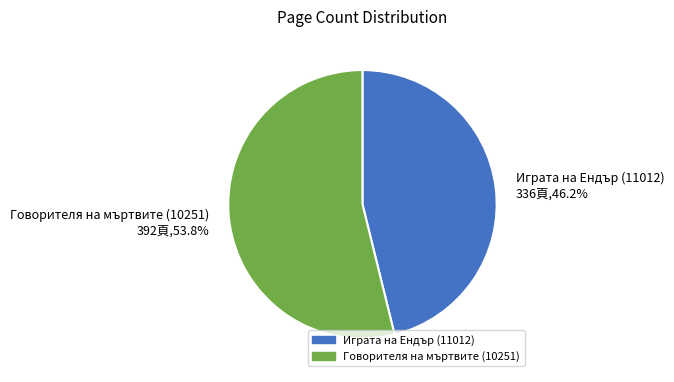

Approximately how many times larger is the value at Играта на Ендър (11012) compared to Говорителя на мъртвите (10251)?

0.9